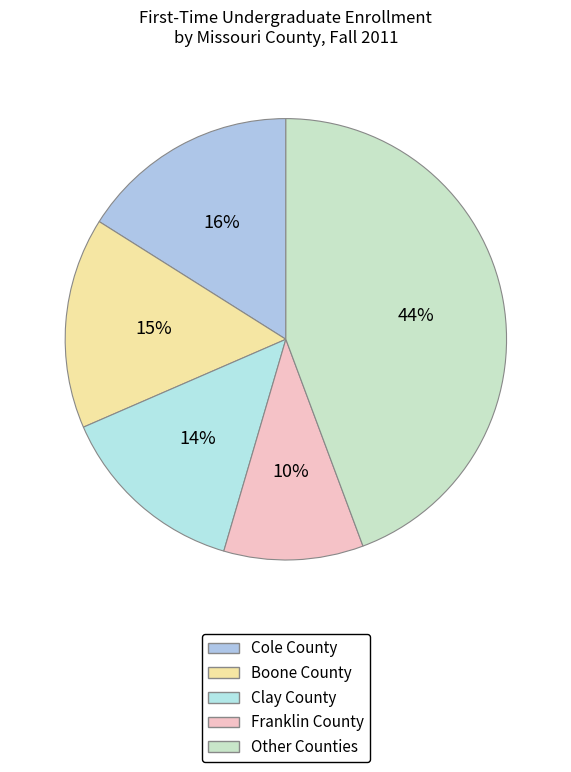

Count the number of slices in the pie.

5